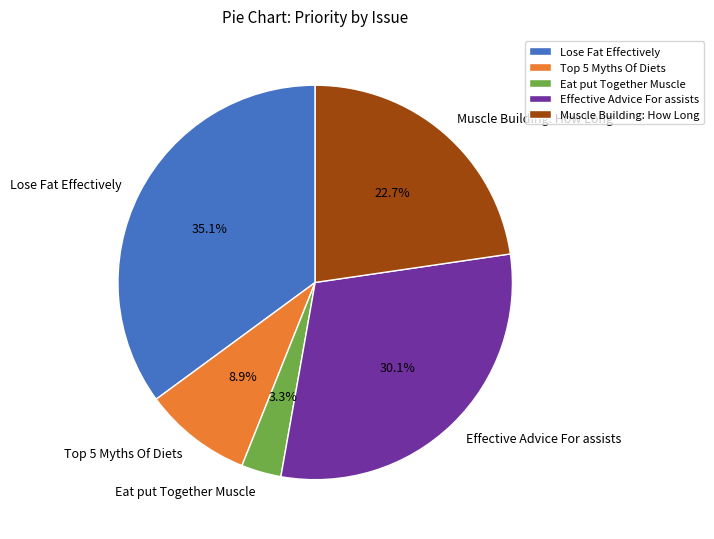

Rank the categories by value from highest to lowest.

Lose Fat Effectively, Effective Advice For assists, Muscle Building: How Long, Top 5 Myths Of Diets, Eat put Together Muscle